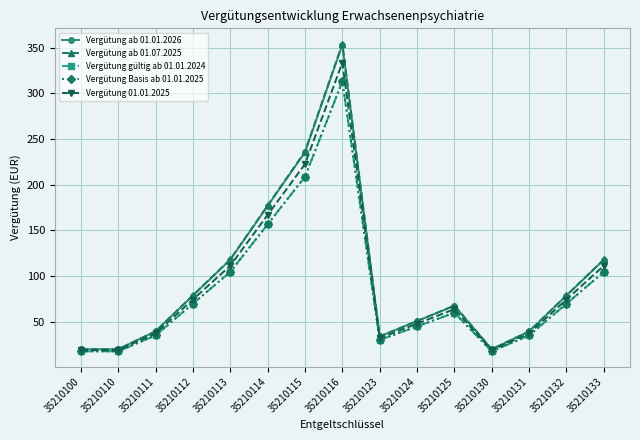

At which category does Vergütung ab 01.01.2026 reach its first local peak?

35210116